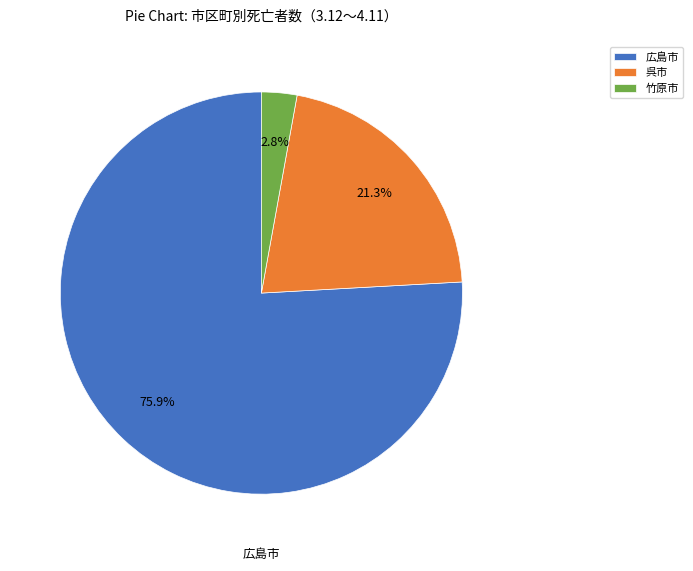

Which slice is the largest?

広島市